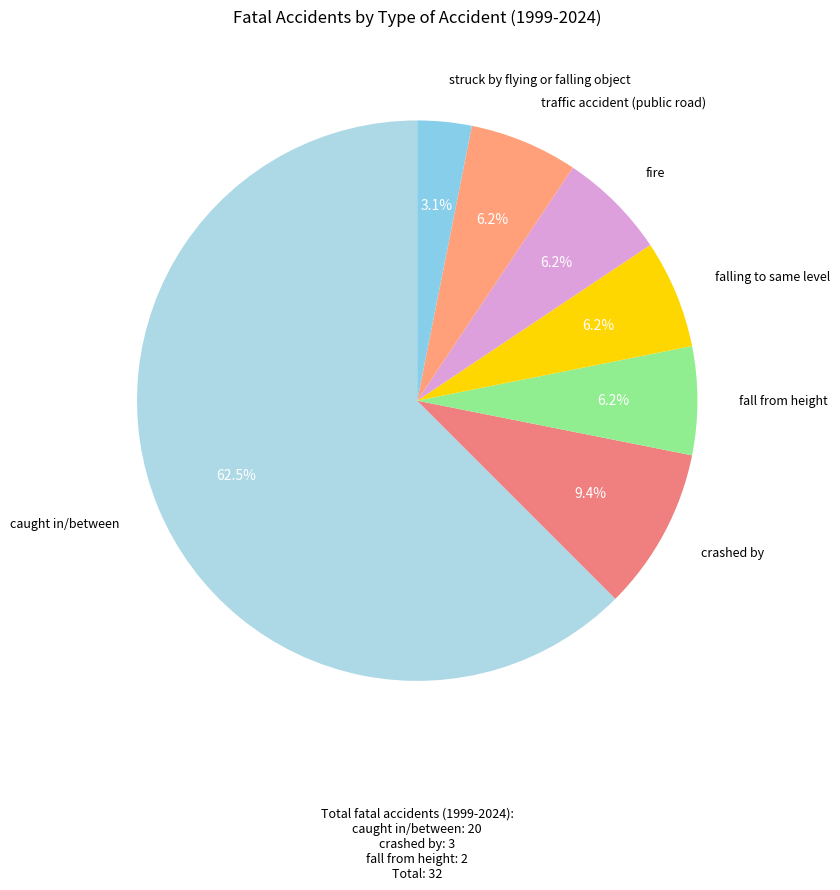

How many segments does this pie chart have?

7